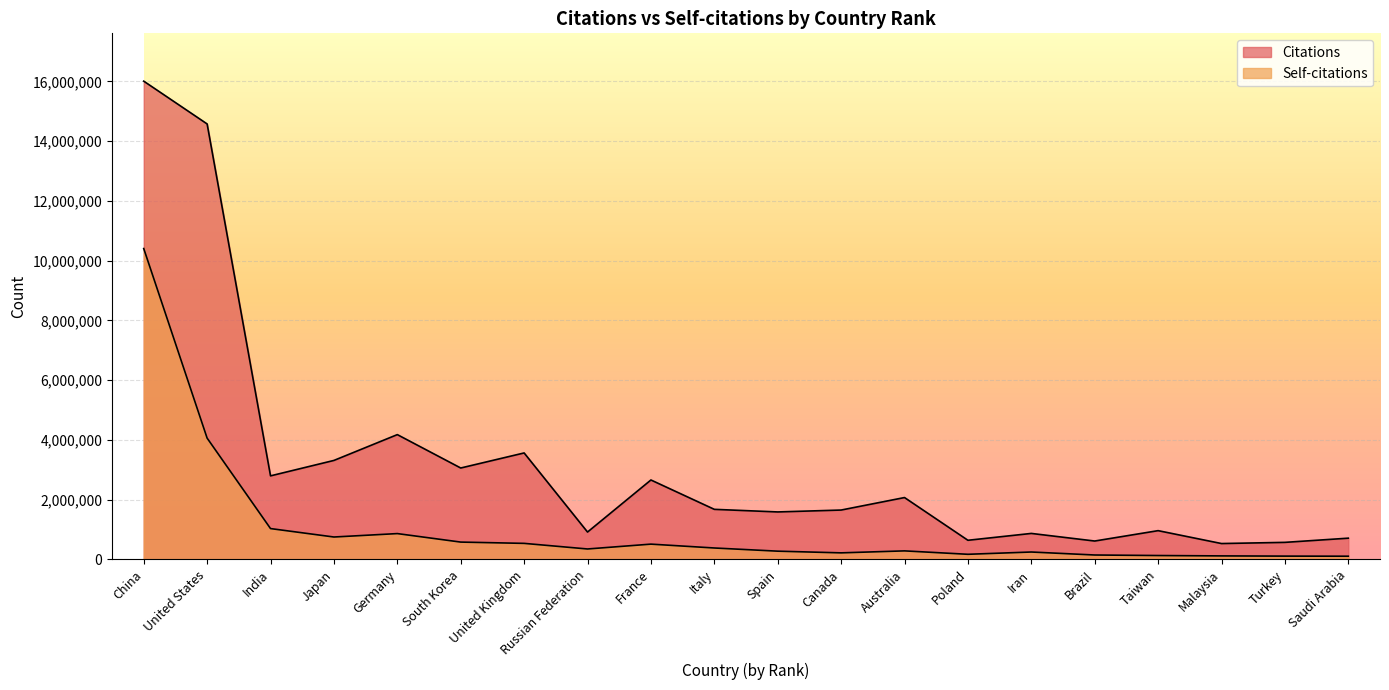

What is the spread (max minus min) of values at Brazil?

467935